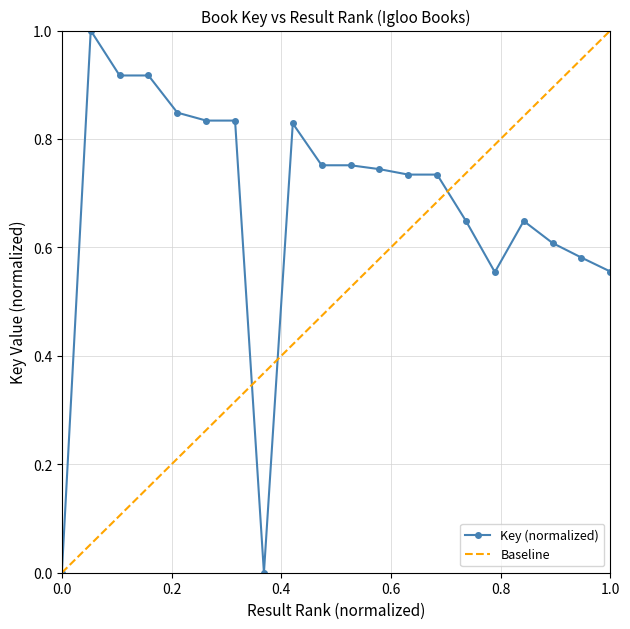

Is it true that Key (normalized) equals 0.0 at 0.0?

True